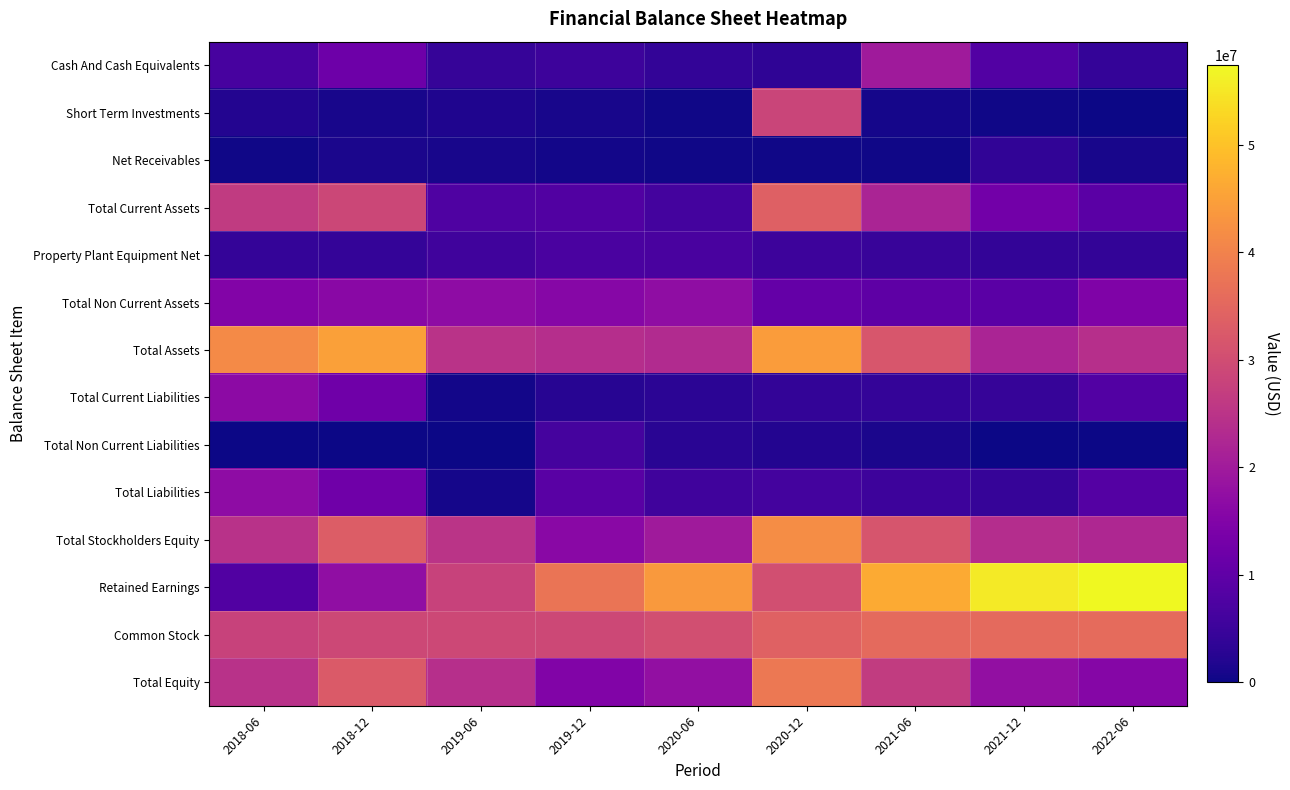

What is the difference between the highest and lowest values at 2022-06?

57268862